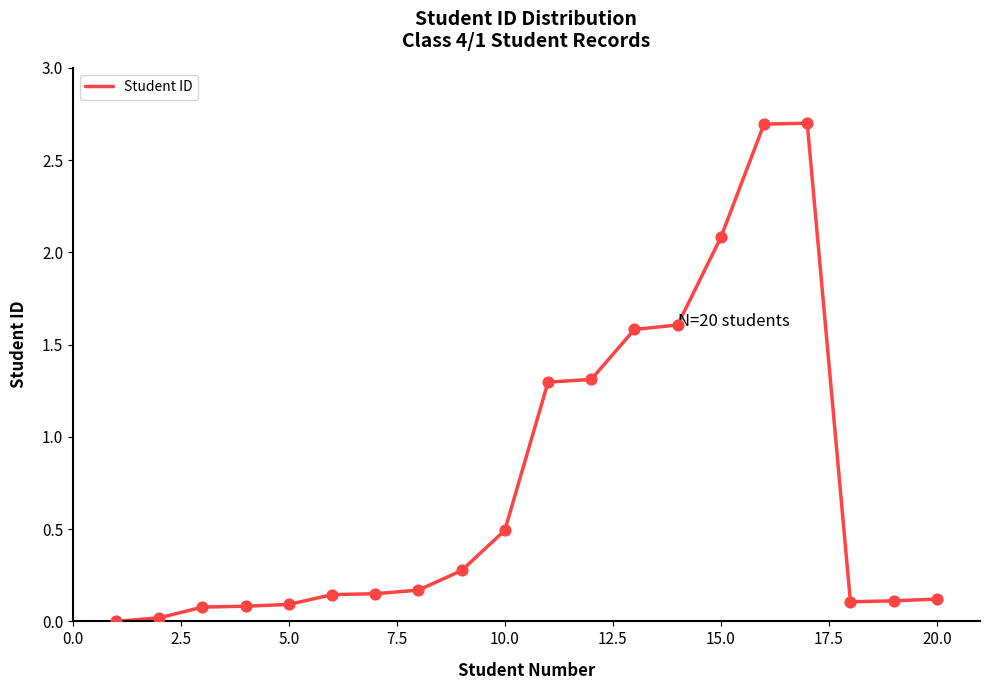

What is the greatest value displayed?

2.7